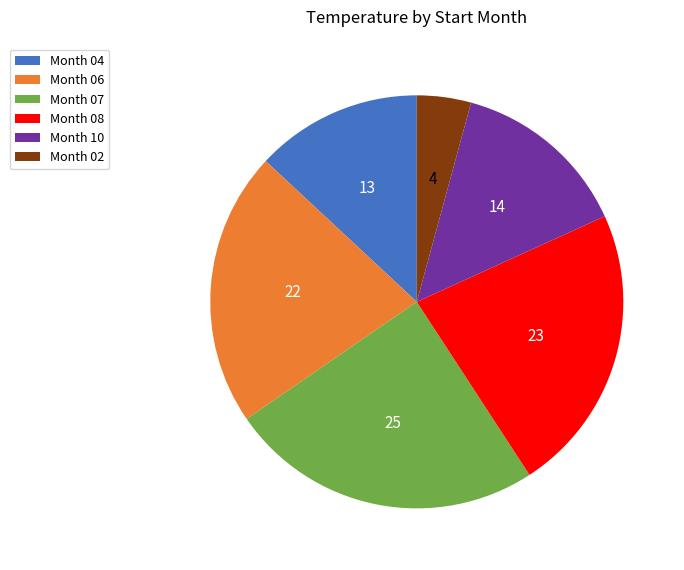

Is there any slice that represents more than half of the pie?

No